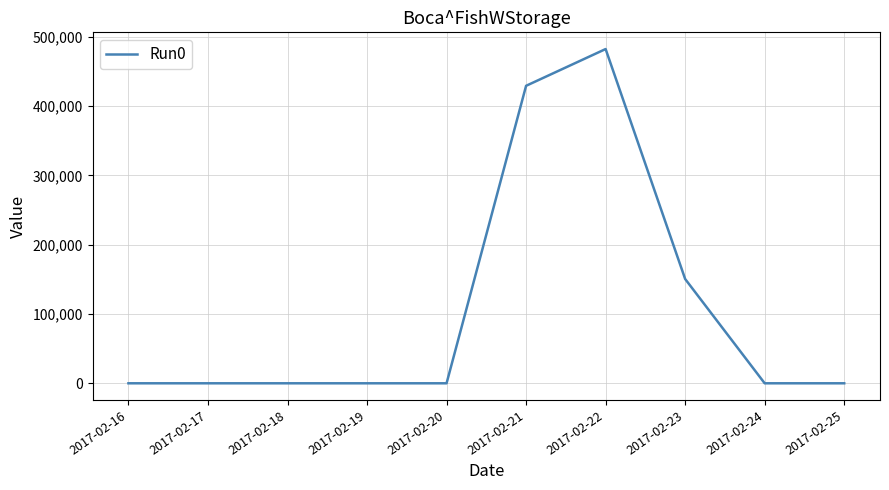

Reading right to left, what are all the values shown in this chart?

0.0	0.0	150484.8	482291.4	429251.7	0.0	0.0	0.0	0.0	0.0